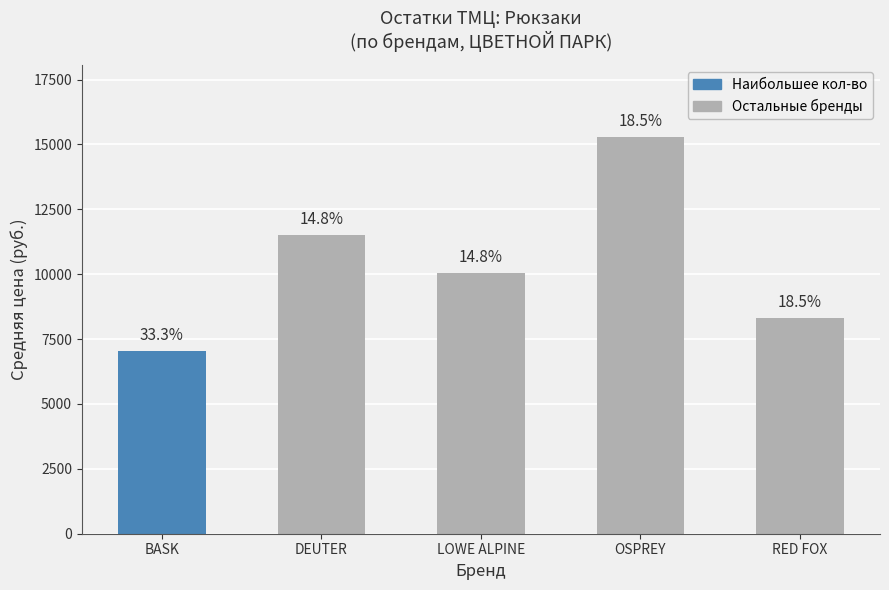

How many bars are there in total?

5